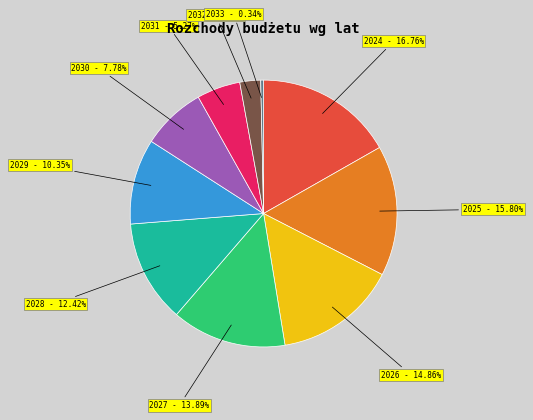

True or false: 2029 accounts for 1% of the total.

False